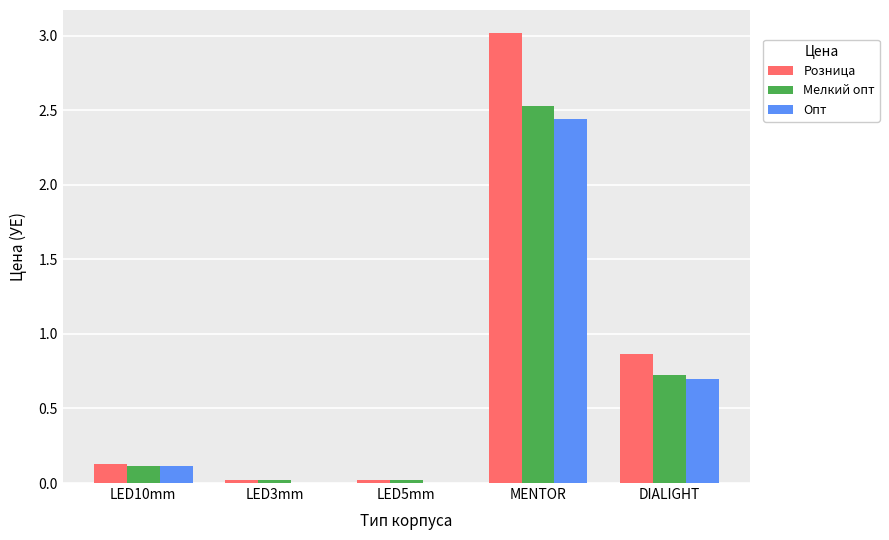

At which label does Розница reach its peak?

MENTOR